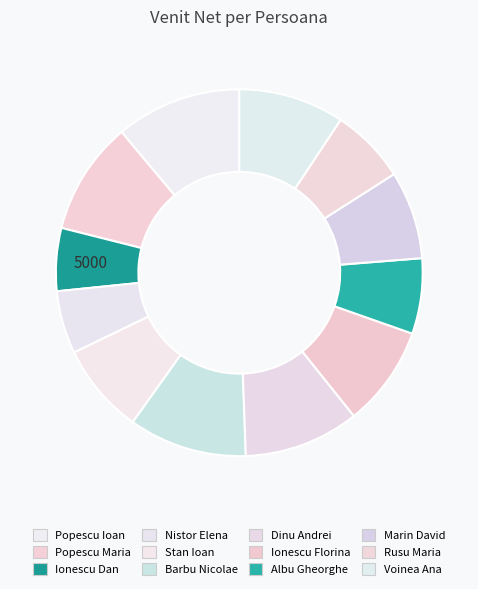

Do Popescu Maria and Stan Ioan together represent more than half of the pie?

No